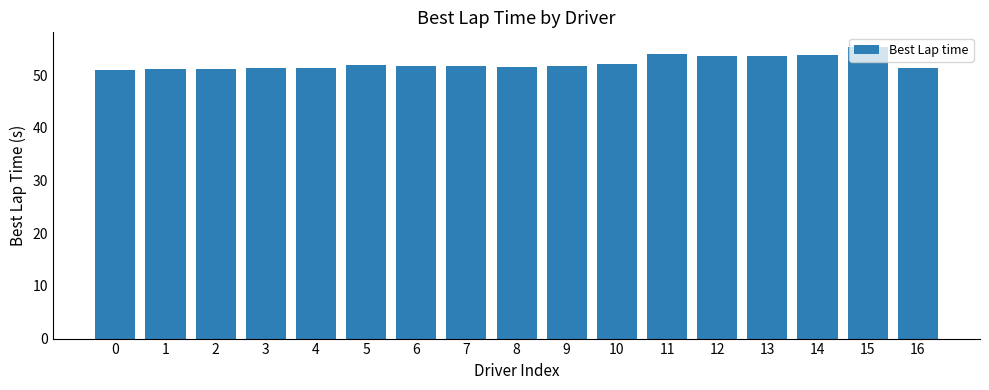

What is the maximum value shown in the chart?

55.3